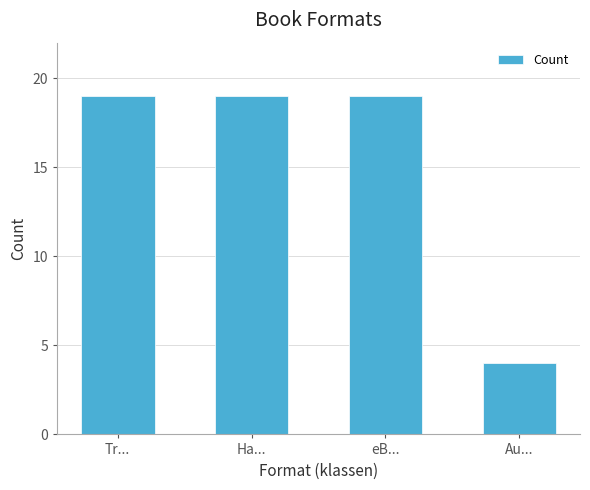

Is it true that the value at Tr... is 19?

True